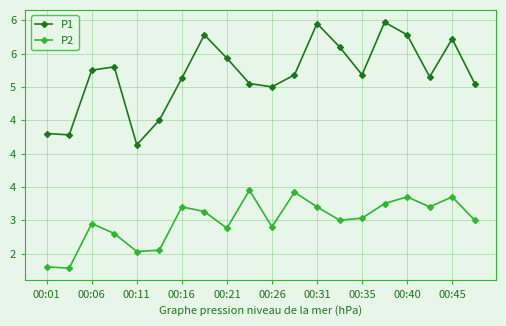

Does the chart have visible grid lines?

Yes